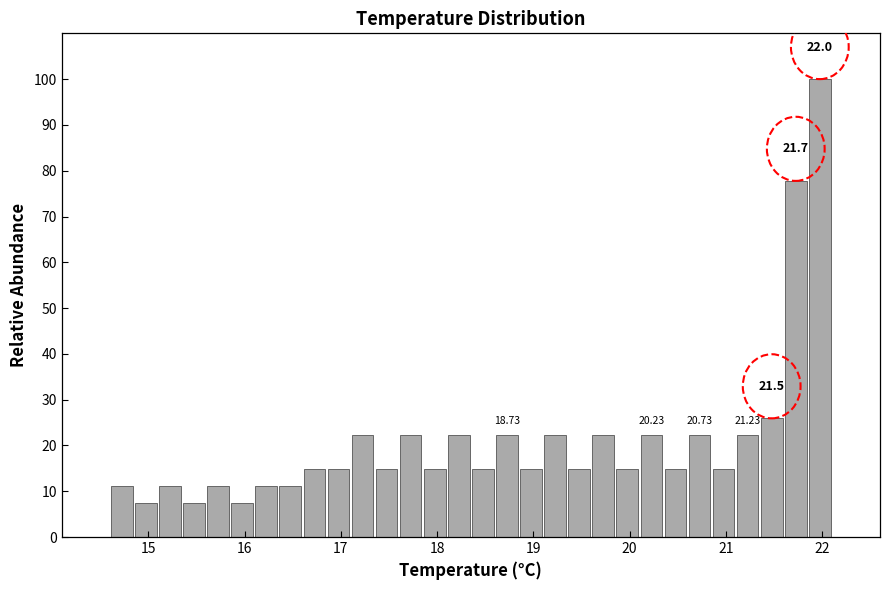

Around what value on the x-axis is the tallest bar? Give the approximate position of its centre, as read against the axis.

22.0